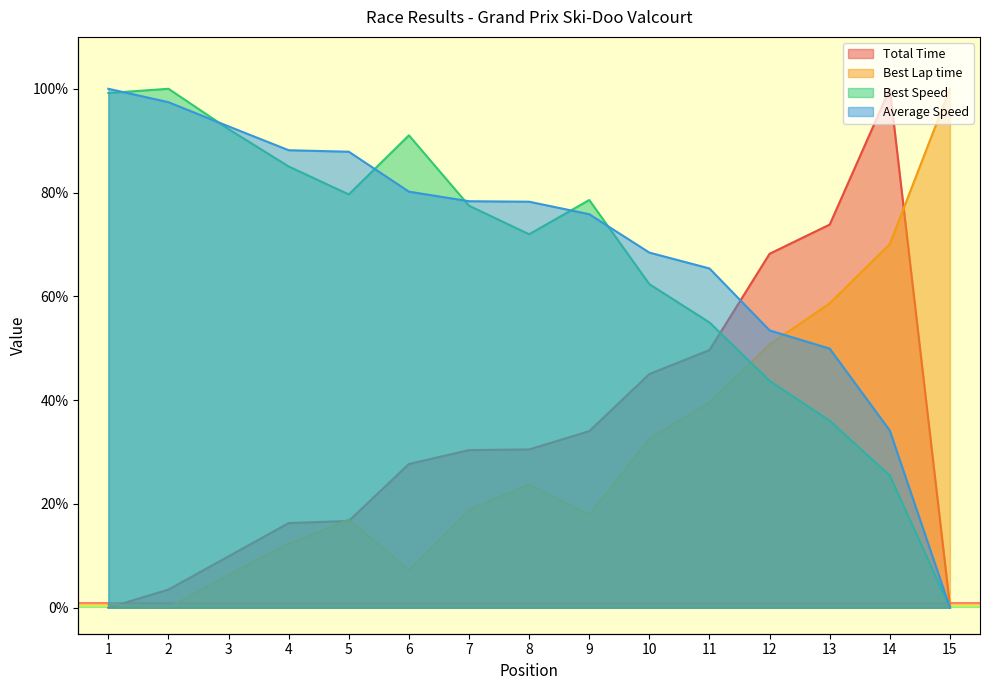

Which series ends up on top after the final intersection of Best Speed and Best Lap time?

Best Lap time